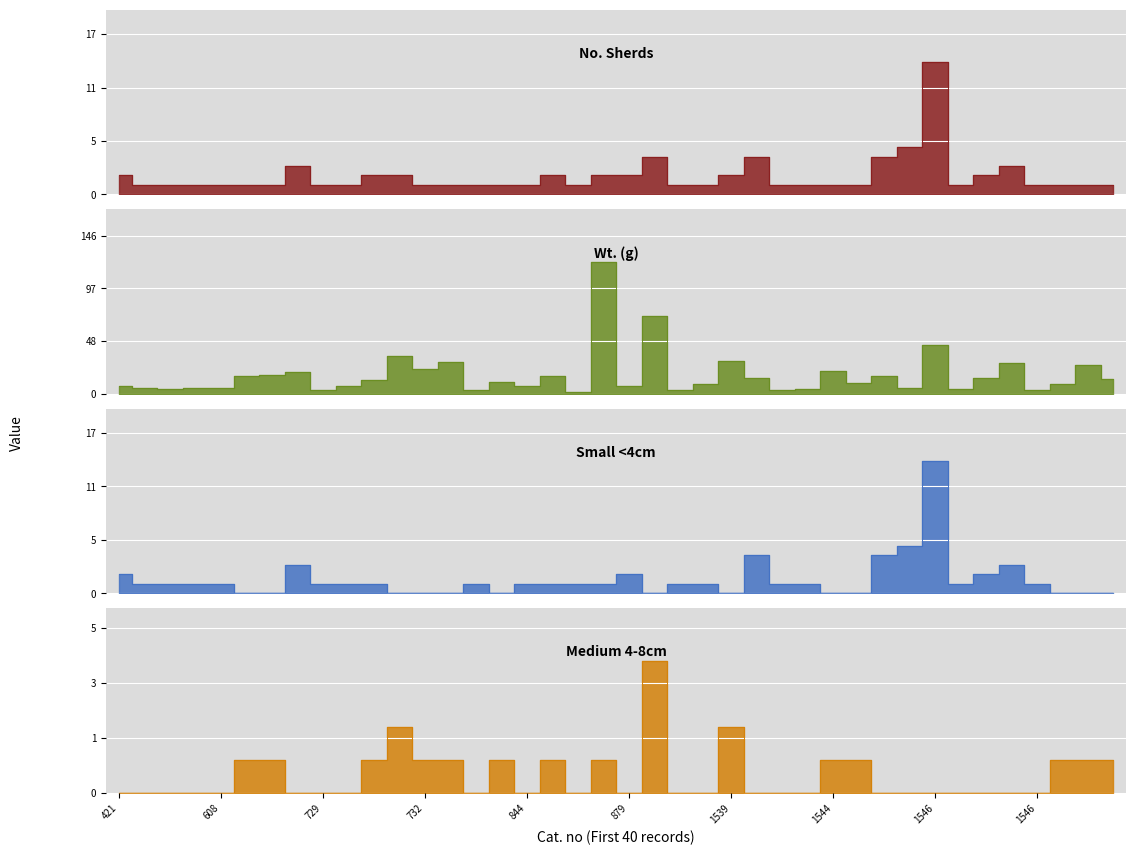

How many lines are shown in the chart?

4